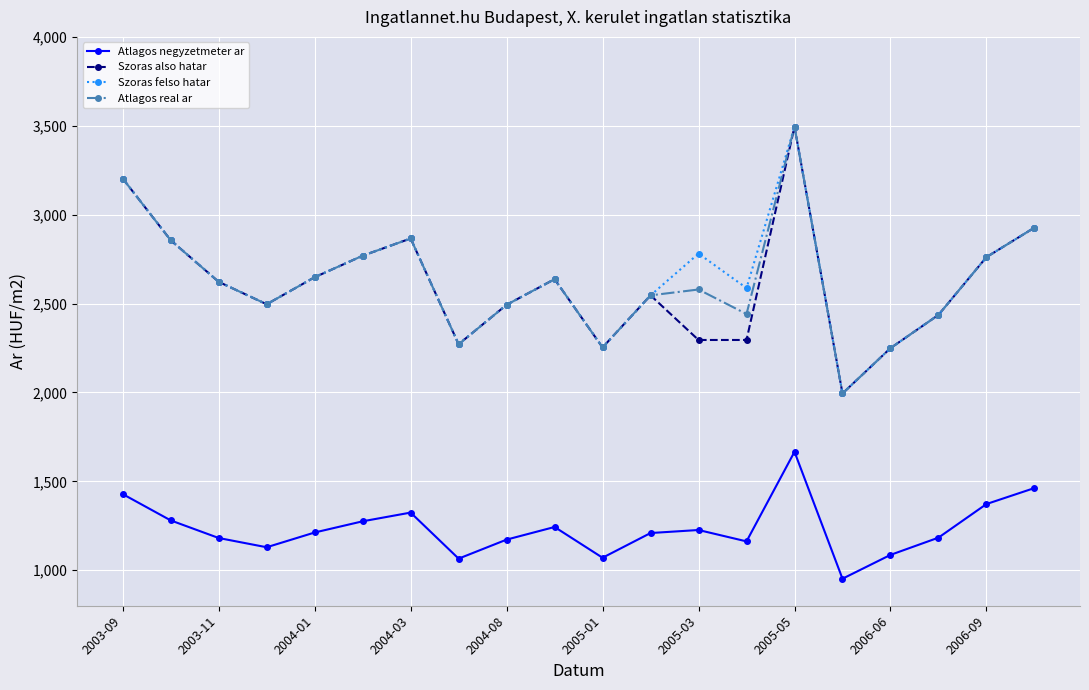

What is the value of the Atlagos real ar point at the 14th from the left?

2441